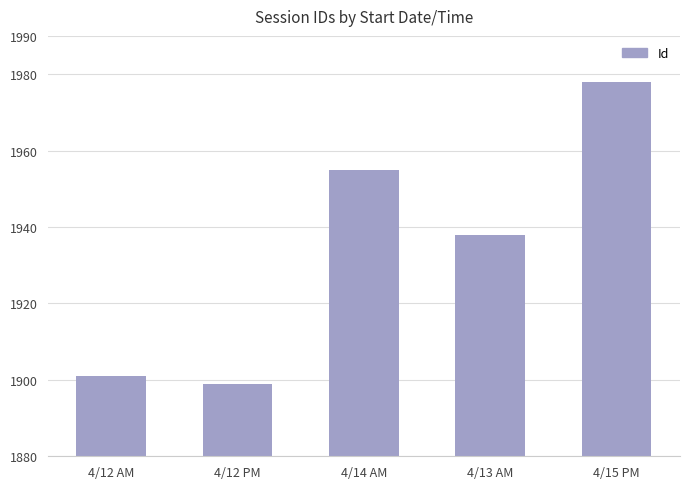

What is the difference between the maximum and minimum values?

79